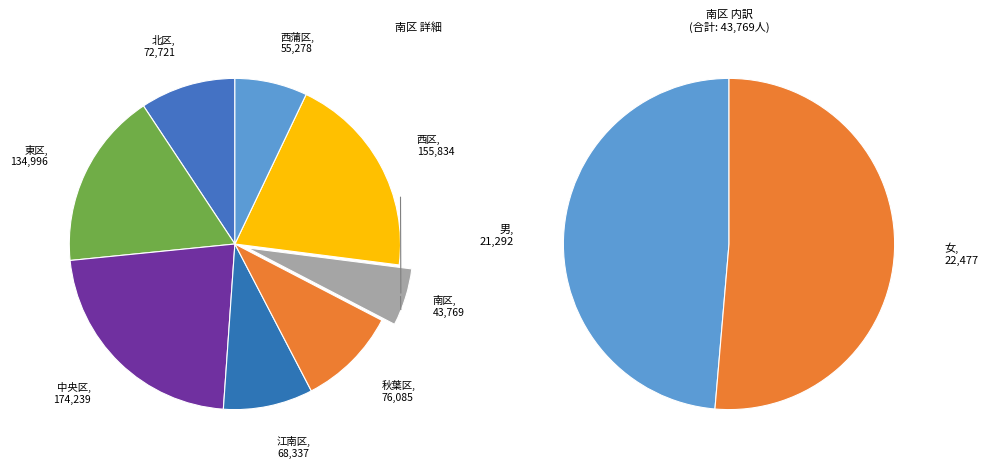

Is there a majority slice in this chart?

No